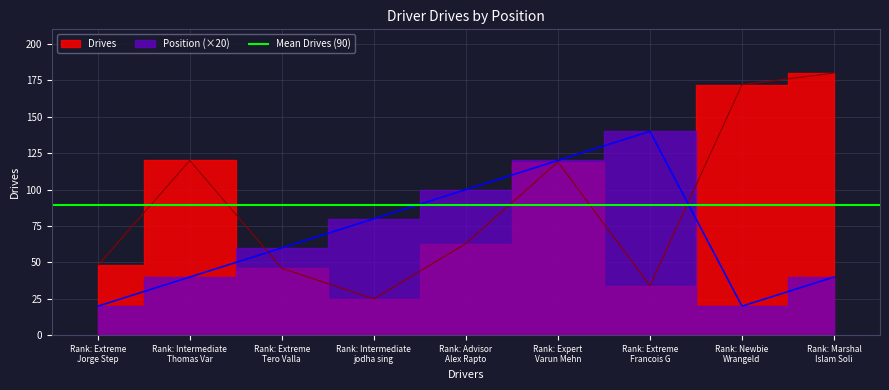

Which series ends up on top after the final intersection of Drives and Position?

Drives